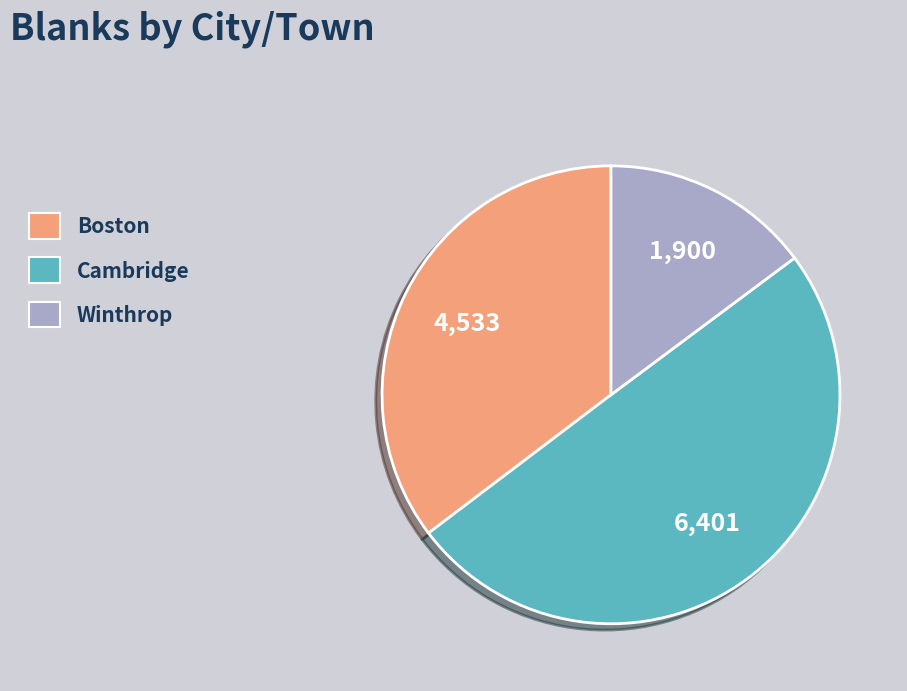

Is it true that Winthrop is 15% of the pie?

True